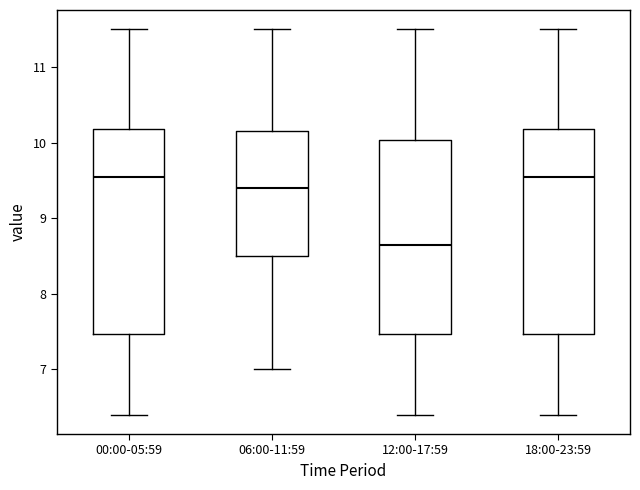

Reading left to right, transcribe this box plot: for each box, give where its median line is, the range the box spans, and where its two whiskers end, as read against the y-axis. The values are not printed on the chart, so give them approximately, as read against the axis.

00:00-05:59: median 9.6, box 7.5 to 10.2, whiskers 6.4 to 11.5
06:00-11:59: median 9.4, box 8.5 to 10.2, whiskers 7.0 to 11.5
12:00-17:59: median 8.7, box 7.5 to 10.0, whiskers 6.4 to 11.5
18:00-23:59: median 9.6, box 7.5 to 10.2, whiskers 6.4 to 11.5